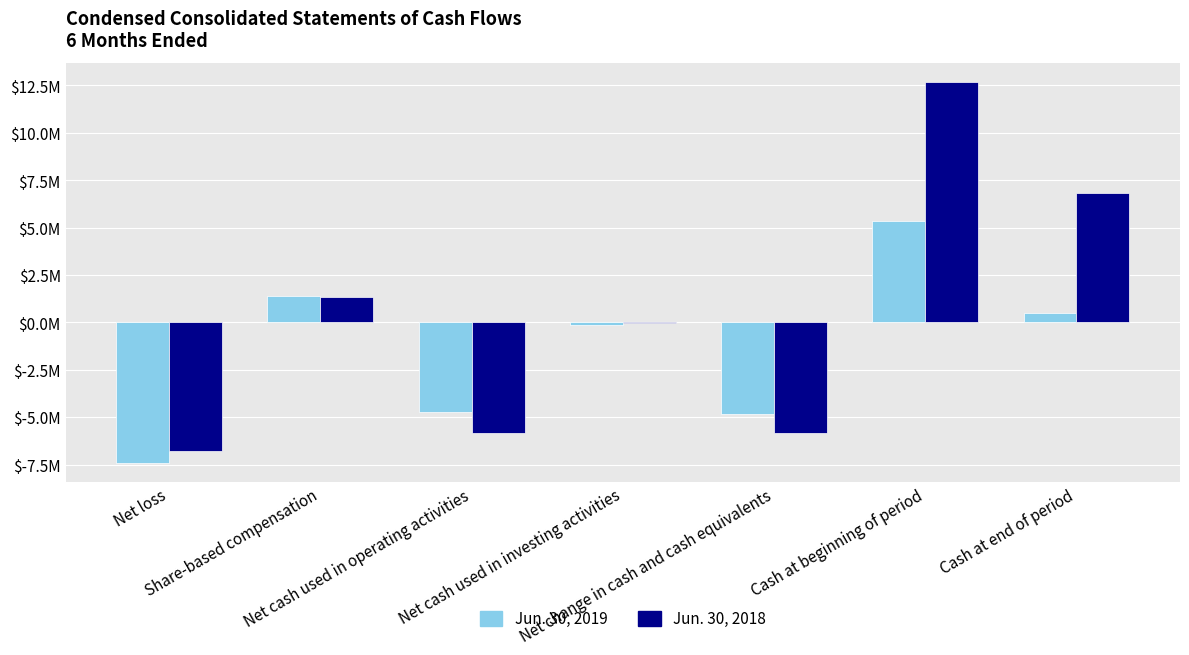

Does the chart contain stacked bars?

No